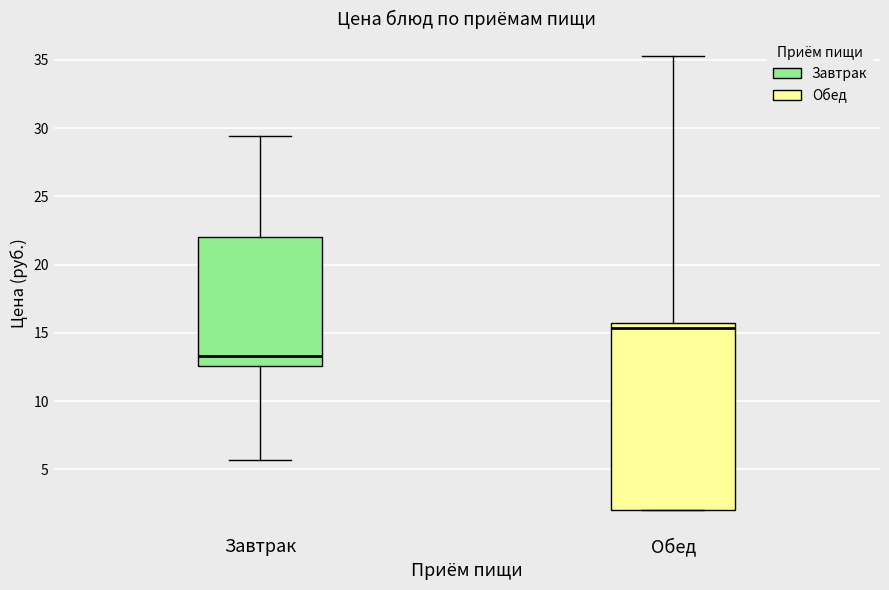

Where is the upper edge of the box for Обед on the y-axis? The values are not printed on the chart, so give them approximately, as read against the axis.

15.5